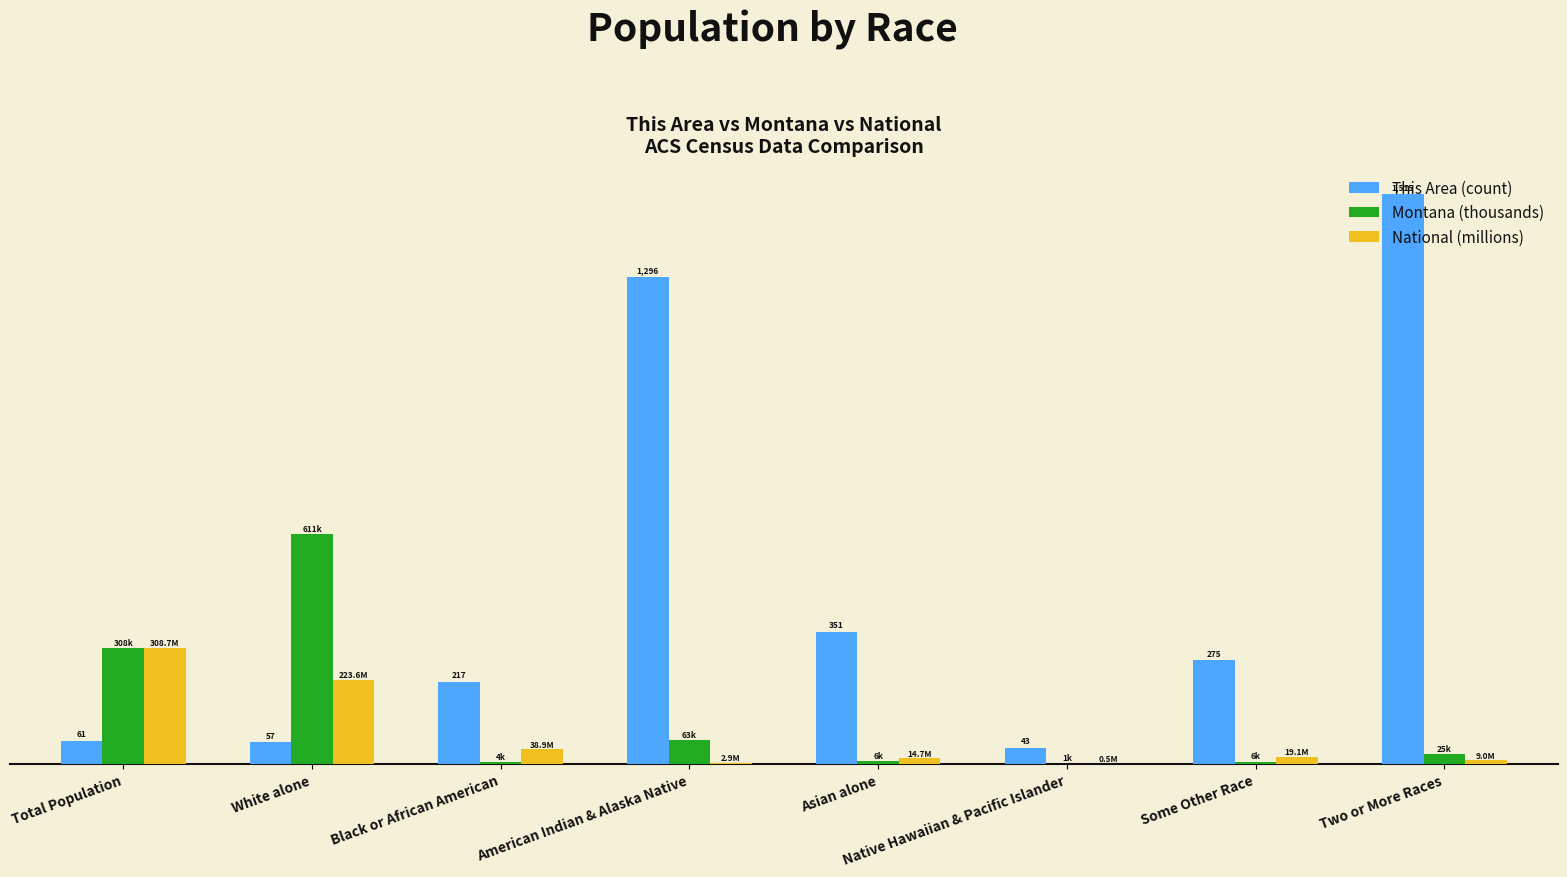

Rank the categories by National (millions) value from lowest to highest.

Native Hawaiian & Pacific Islander, American Indian & Alaska Native, Two or More Races, Asian alone, Some Other Race, Black or African American, White alone, Total Population